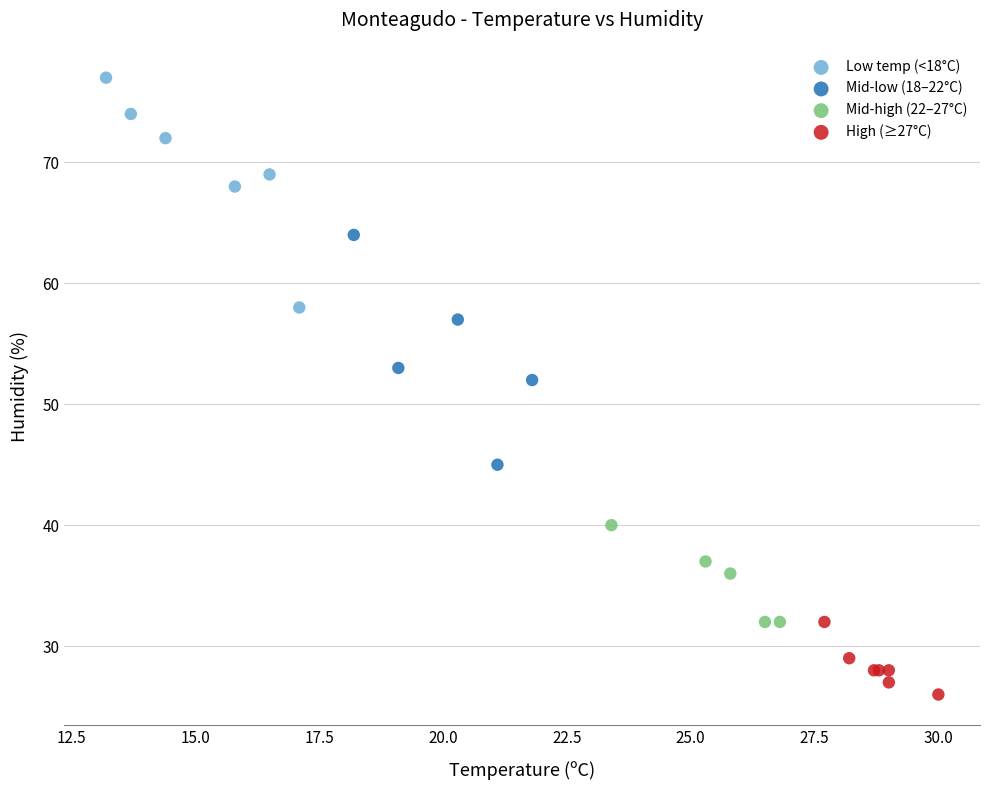

What are all the series names shown in the legend?

Low temp (<18°C), Mid-low (18–22°C), Mid-high (22–27°C), High (≥27°C)